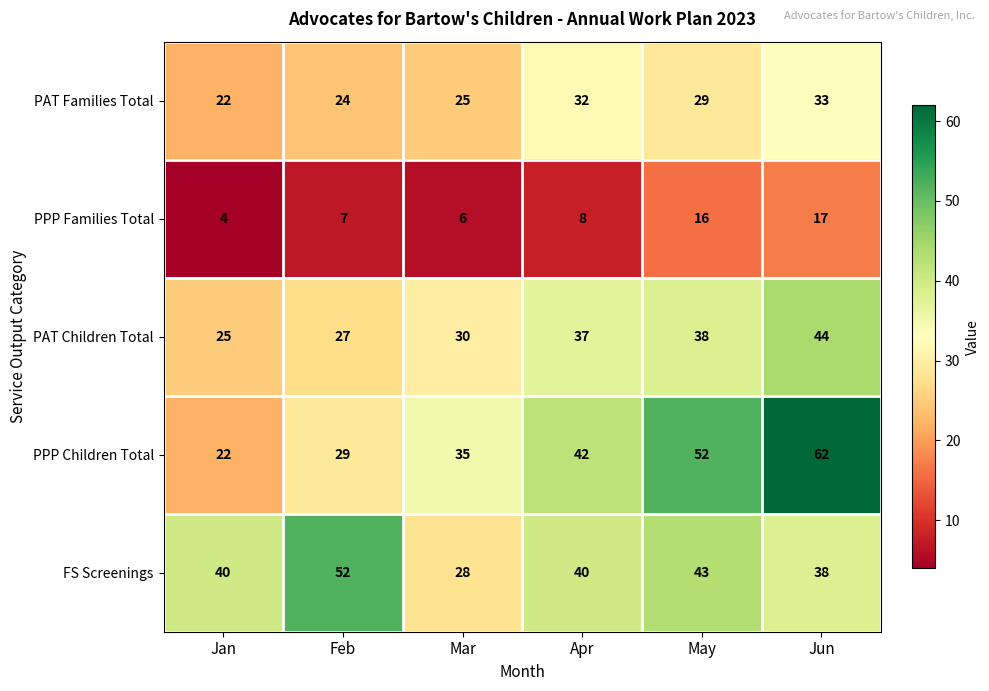

What is the greatest value displayed?

62